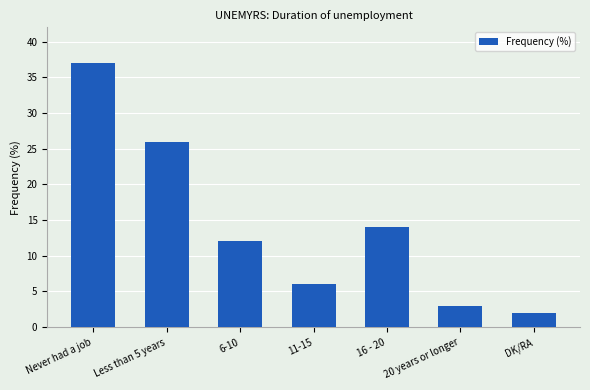

How many series are shown in this chart?

1